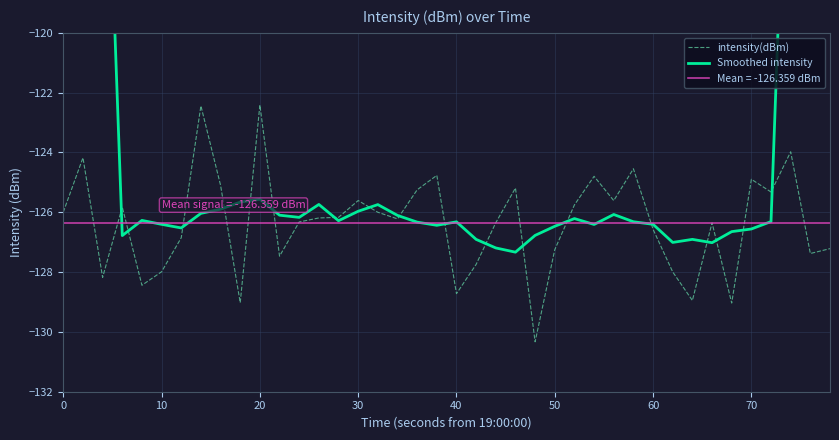

True or false: intensity(dBm) has more than 1 points higher than both neighbors.

True